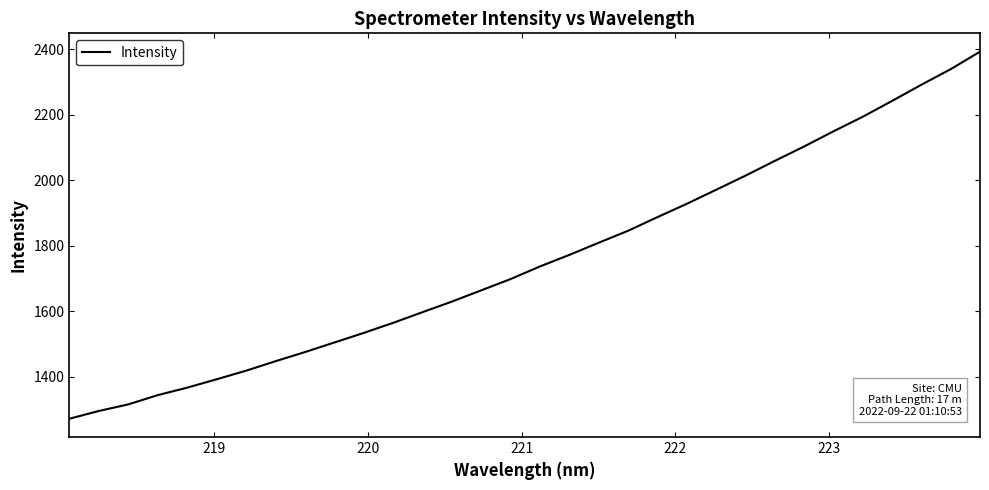

What is the difference between the maximum and minimum values?

1119.4